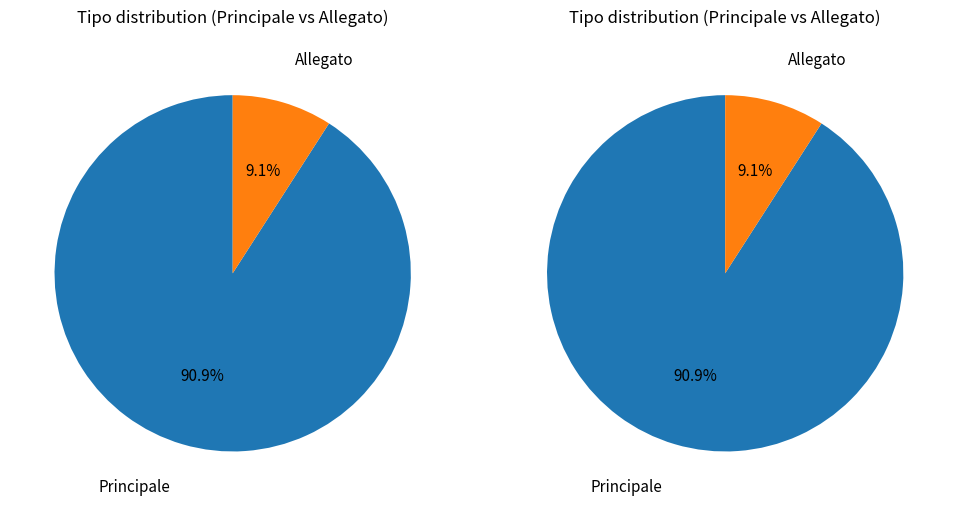

To the nearest percent, what percentage of the pie is Allegato?

9%